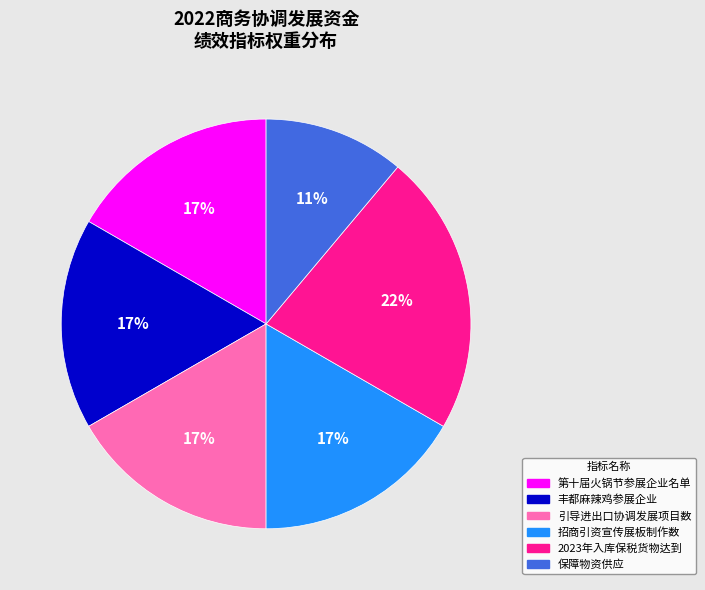

Do 2023年入库保税货物达到 and 第十届火锅节参展企业名单 together represent more than half of the pie?

No